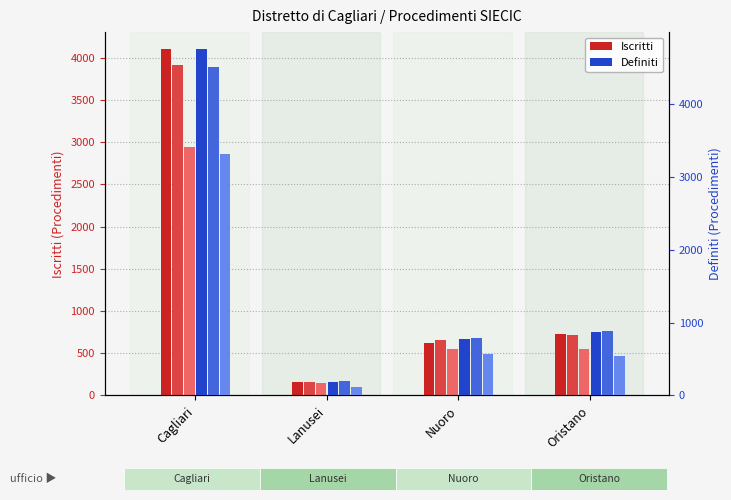

What is the sum of all Definiti 2018 values?

6377